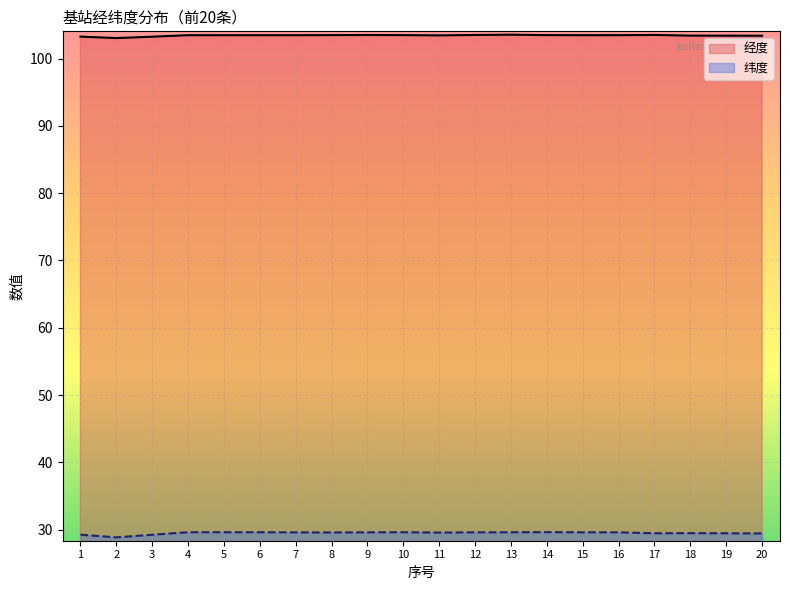

Read the 纬度 value at 13.

29.6